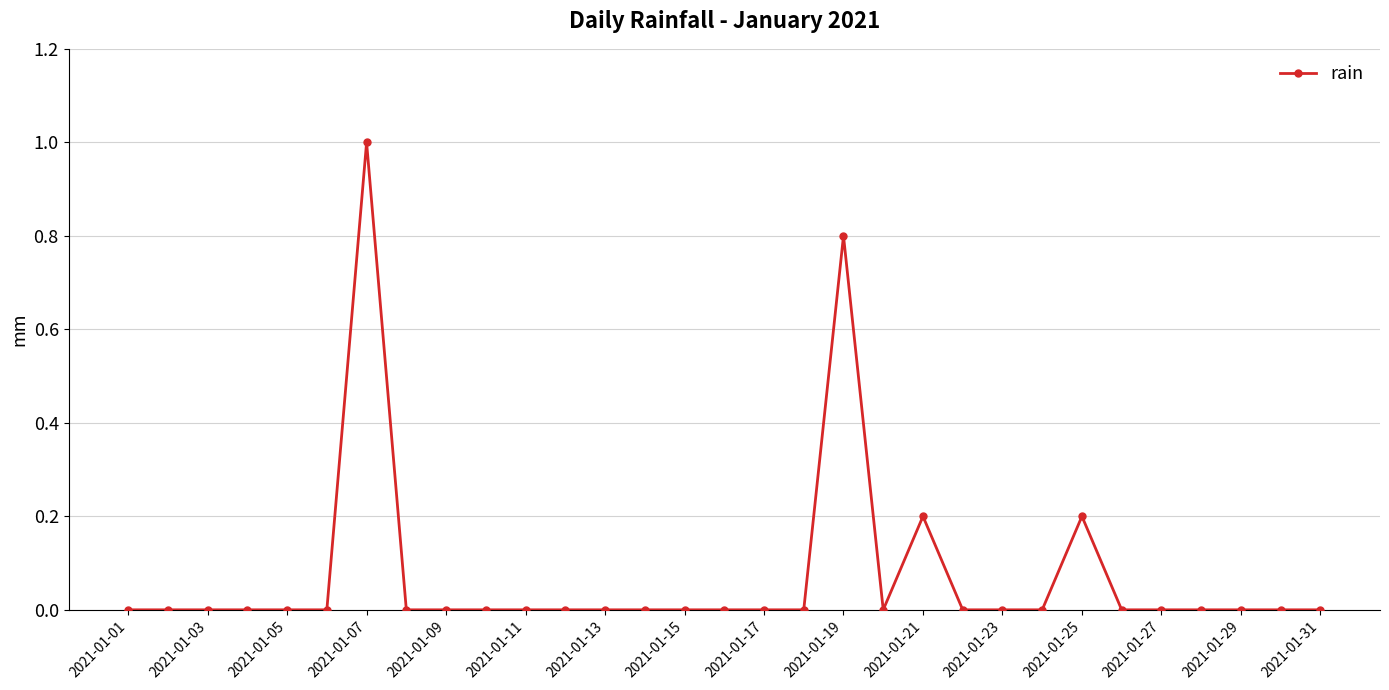

Reading right to left, list all the values displayed in this chart.

0.0	0.0	0.0	0.0	0.0	0.0	0.2	0.0	0.0	0.0	0.2	0.0	0.8	0.0	0.0	0.0	0.0	0.0	0.0	0.0	0.0	0.0	0.0	0.0	1.0	0.0	0.0	0.0	0.0	0.0	0.0